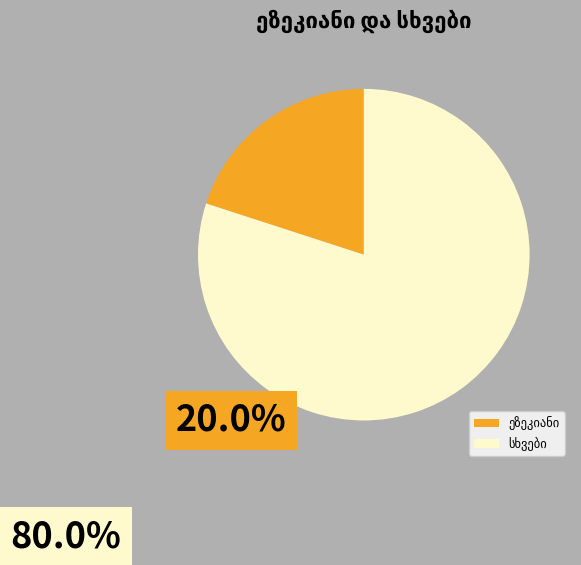

Is there any slice that represents more than half of the pie?

Yes